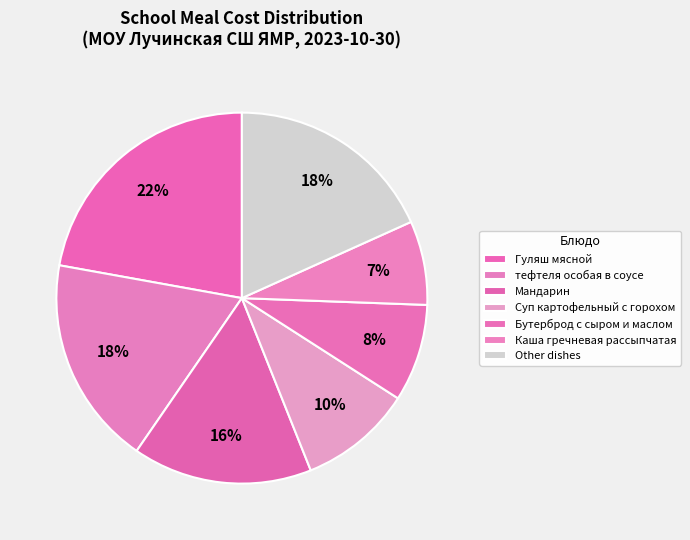

Is there a majority slice in this chart?

No